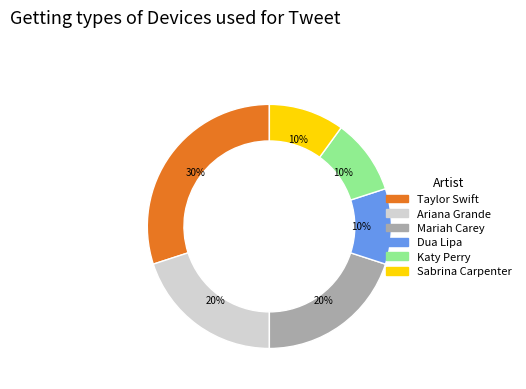

To the nearest percent, what percentage of the pie is Taylor Swift?

30%